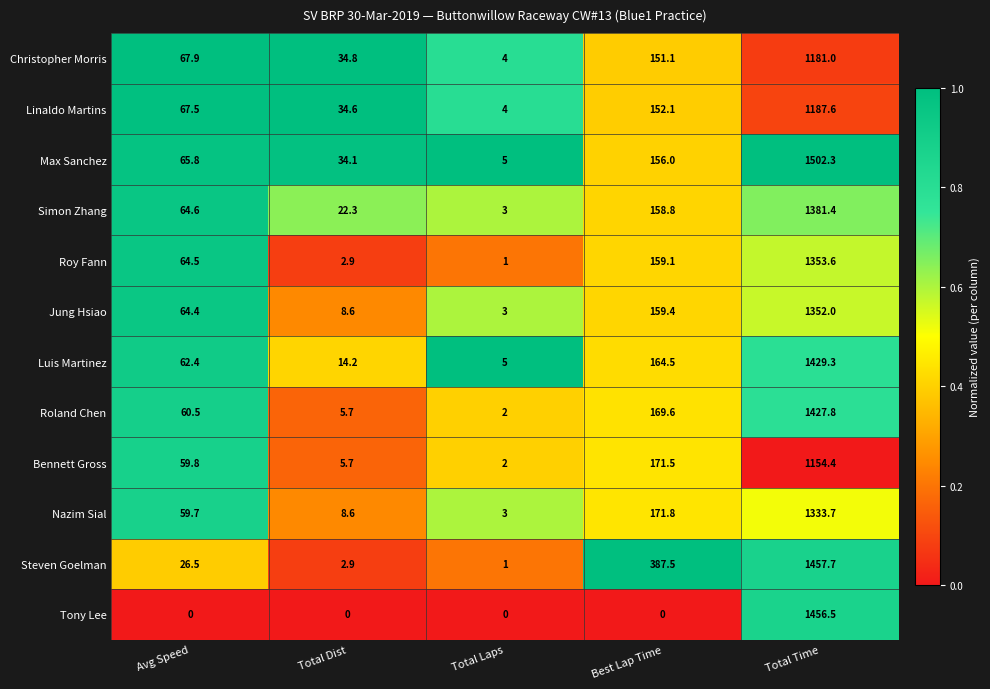

Is it true that Simon Zhang equals 22.3 at Total Dist?

True